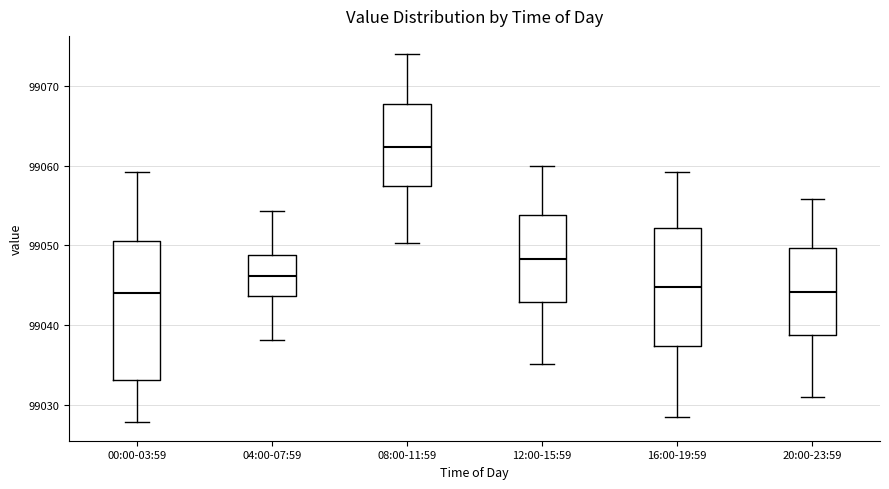

Reading left to right, read every box against the y-axis: the position of its median line, the range the box covers, and the ends of its whiskers. The values are not printed on the chart, so give them approximately, as read against the axis.

00:00-03:59: median 99044, box 99033 to 99051, whiskers 99028 to 99059
04:00-07:59: median 99046, box 99044 to 99049, whiskers 99038 to 99054
08:00-11:59: median 99062, box 99057 to 99068, whiskers 99050 to 99074
12:00-15:59: median 99048, box 99043 to 99054, whiskers 99035 to 99060
16:00-19:59: median 99045, box 99037 to 99052, whiskers 99029 to 99059
20:00-23:59: median 99044, box 99039 to 99050, whiskers 99031 to 99056